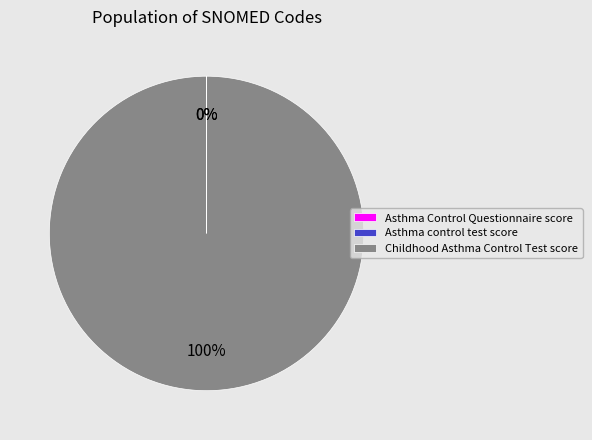

To the nearest percent, what percentage of the pie is Childhood Asthma Control Test score?

100%